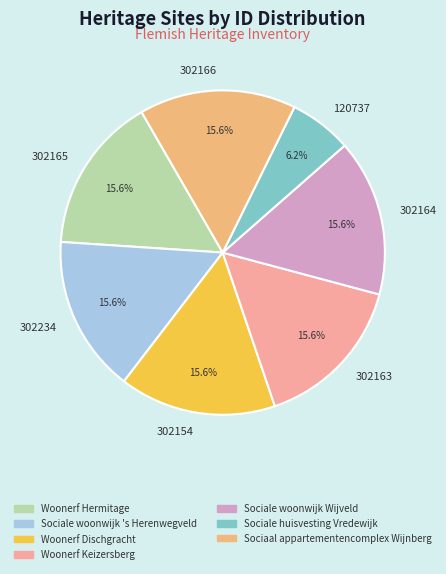

How many slices are in this pie chart?

7